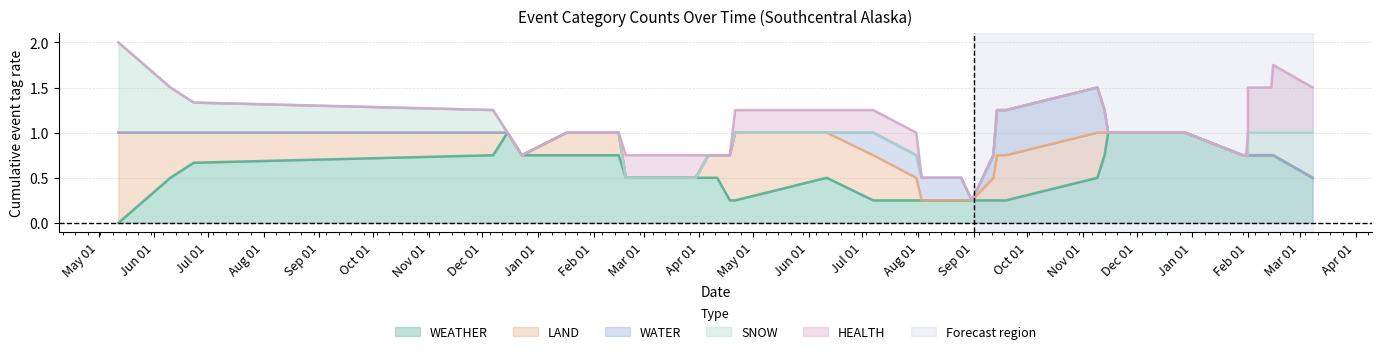

How many series are shown in this chart?

5